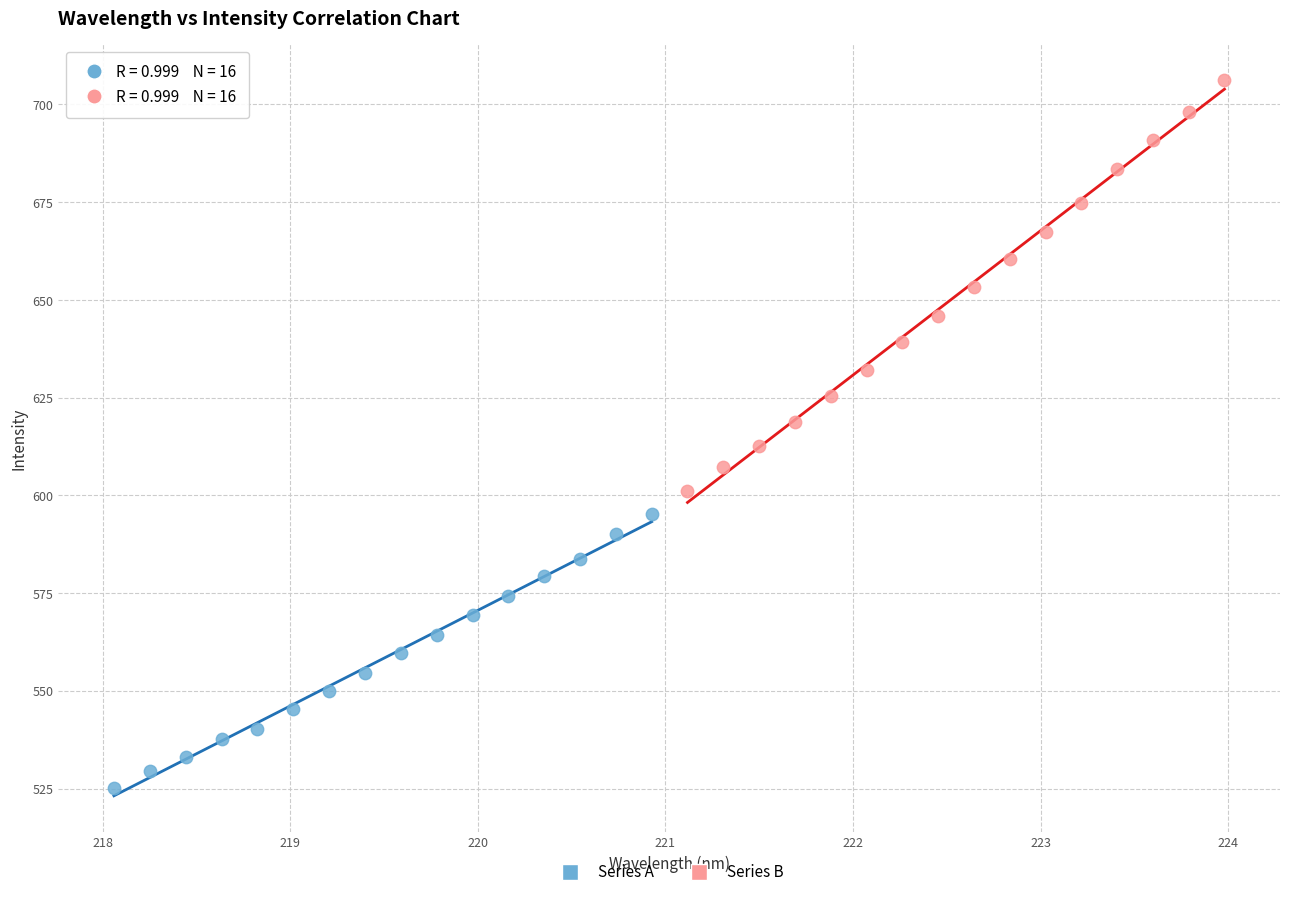

Which series reaches the minimum Y coordinate?

Series A